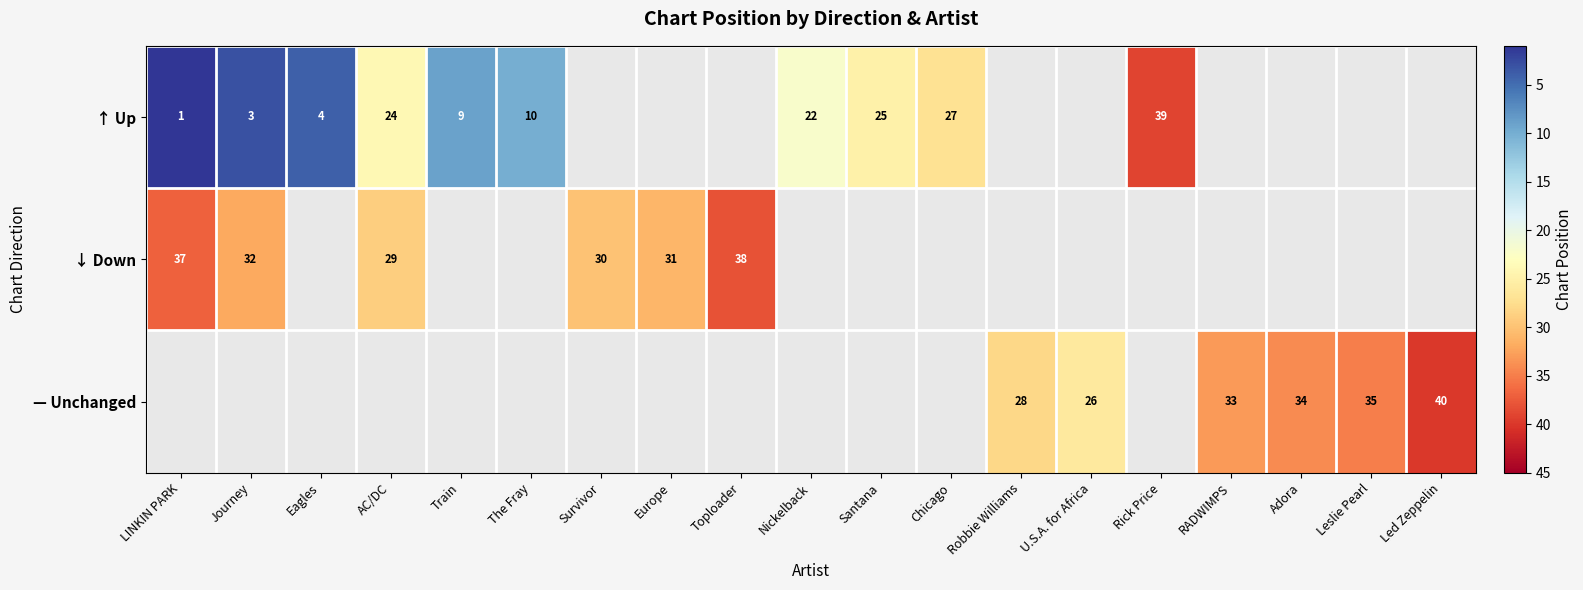

Between The Fray and Eagles, which is larger?

The Fray